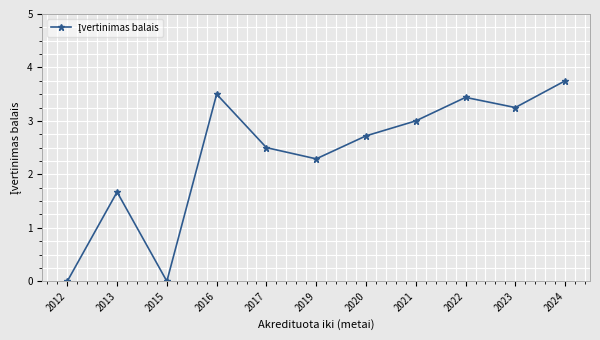

What is the value of the 5th point from the left?

2.5